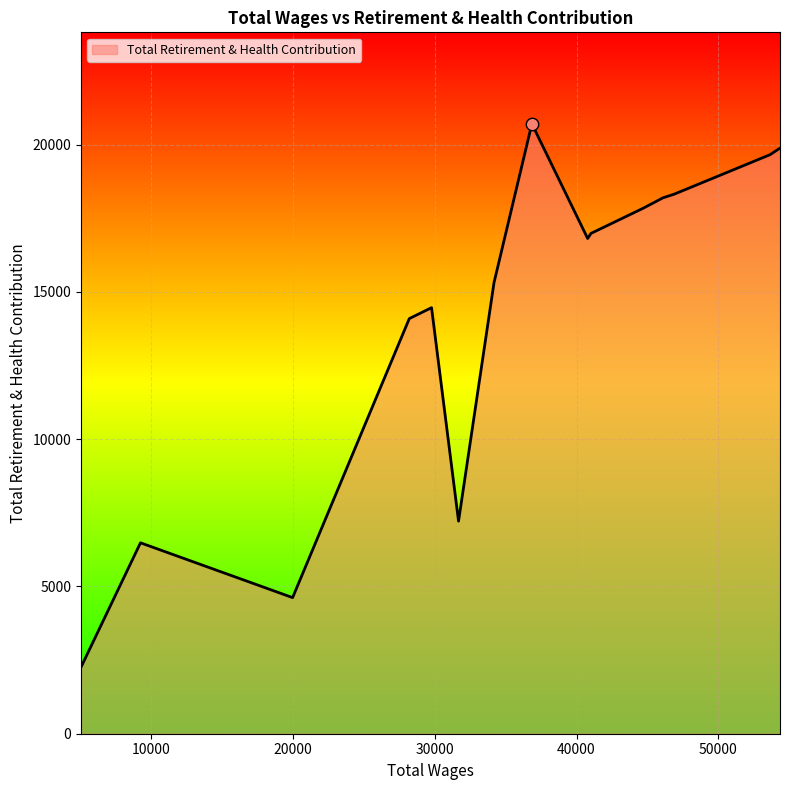

What is the difference between the maximum and minimum values?

18451